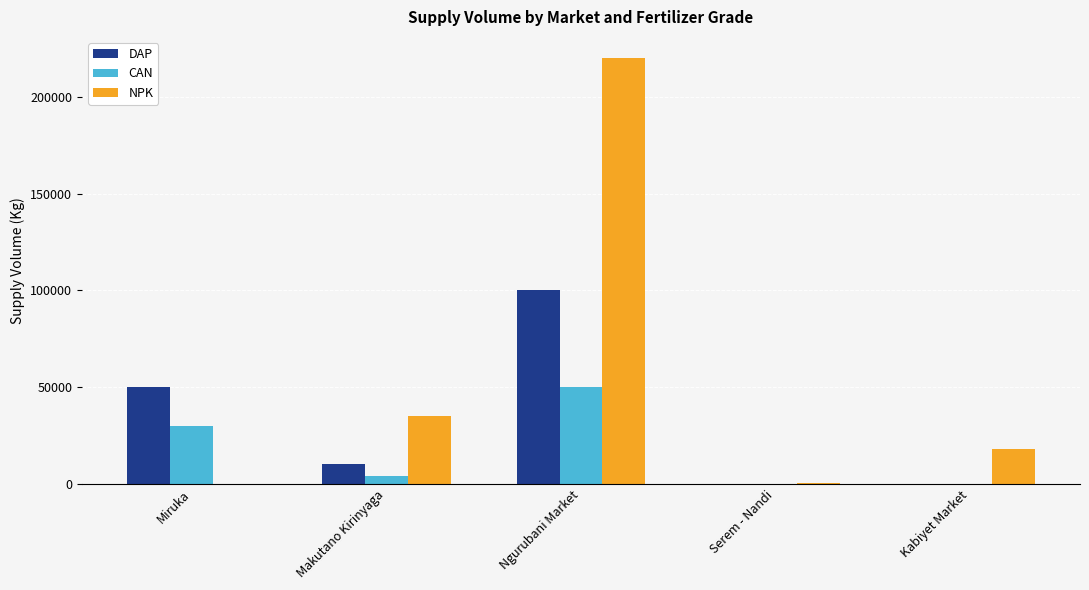

Which series changed the most between Ngurubani Market and Kabiyet Market?

NPK